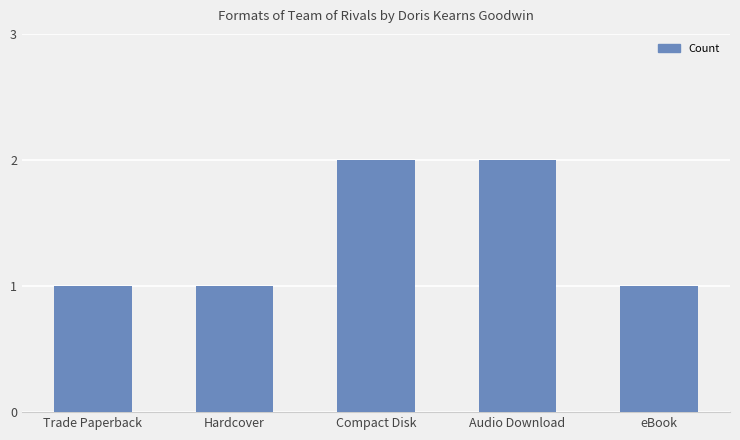

What is the difference between the maximum and second lowest values?

1